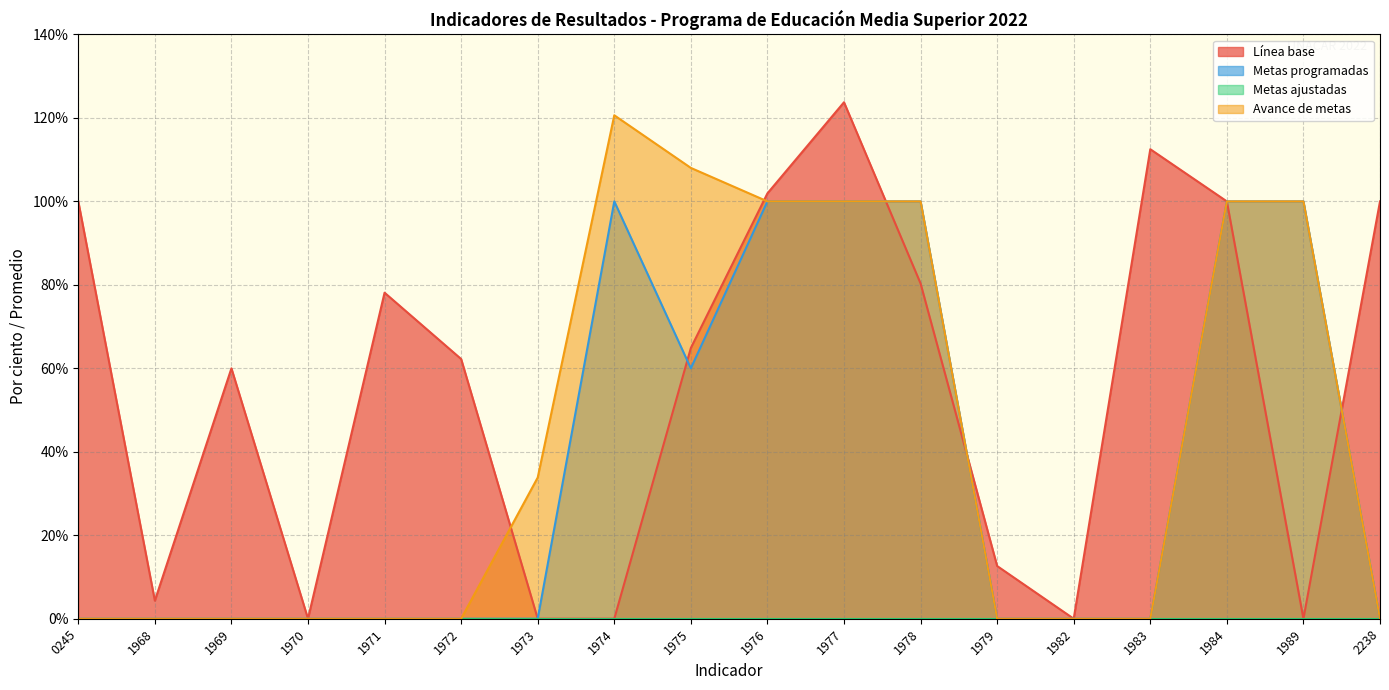

Which series ends up on top after the final intersection of Metas programadas and Línea base?

Línea base